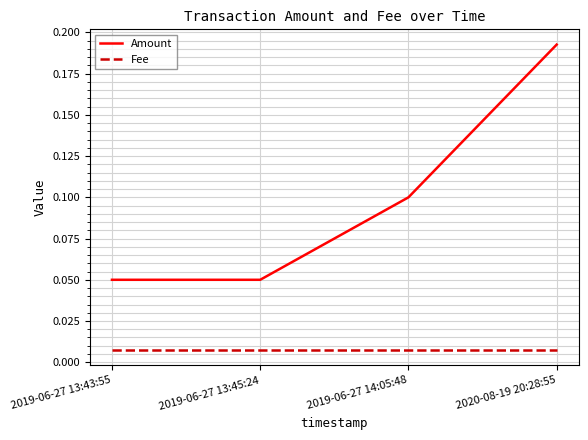

Is the value of Fee at 2019-06-27 13:45:24 greater than the value of Amount at 2019-06-27 13:43:55?

No